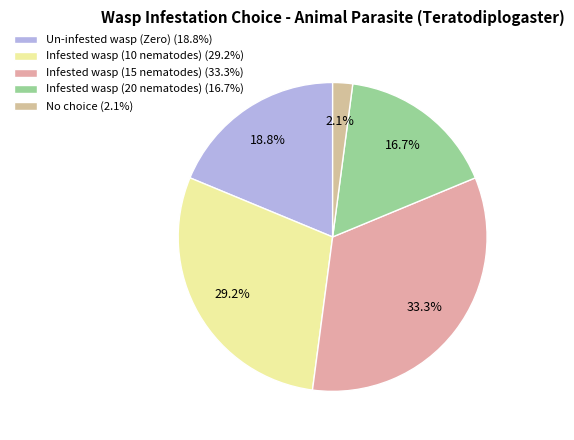

To the nearest percent, what is the difference between the Un-infested wasp (Zero) and Infested wasp (10 nematodes) slice percentages?

10%